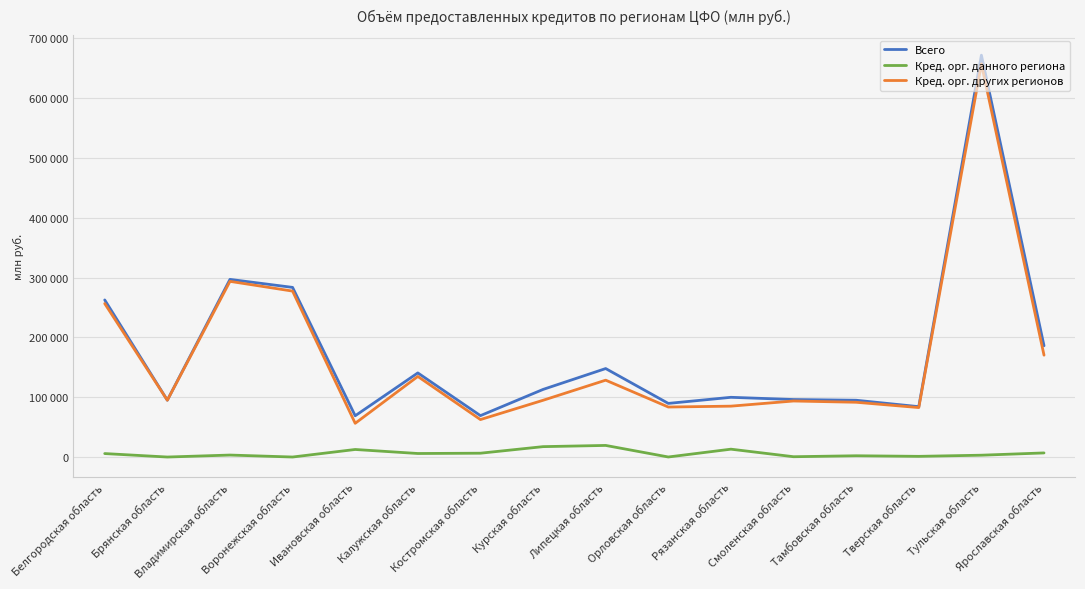

True or false: Кред. орг. других регионов and Кред. орг. данного региона cross at least once.

False